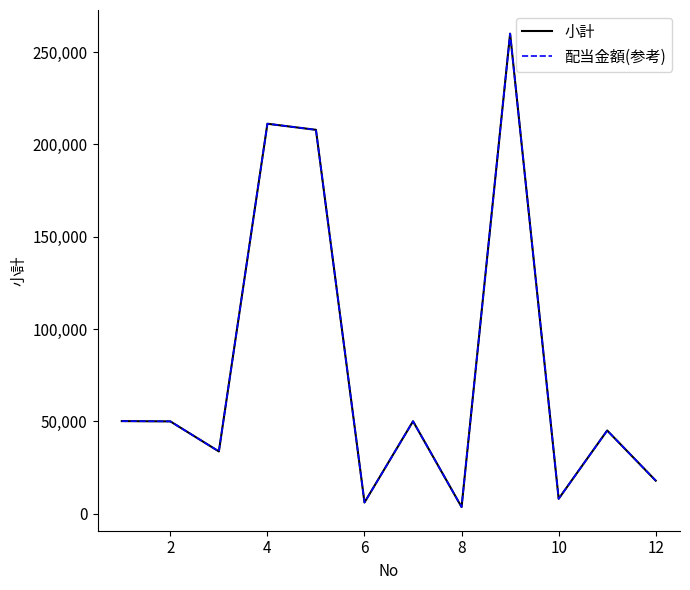

What is the greatest value displayed?

260000